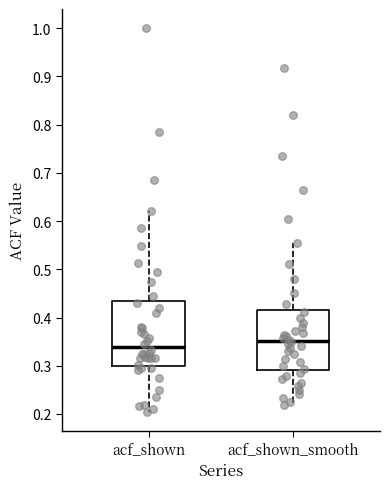

Where does the median line of the box for acf_shown_smooth sit on the y-axis? The values are not printed on the chart, so give them approximately, as read against the axis.

0.35